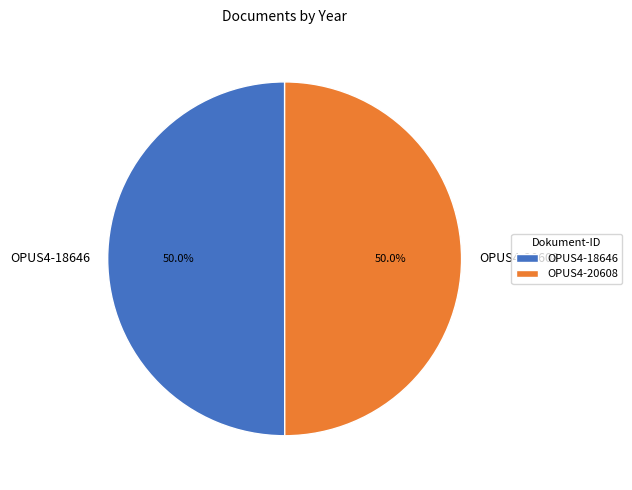

What is the ratio of the value at OPUS4-18646 to the value at OPUS4-20608?

1.0